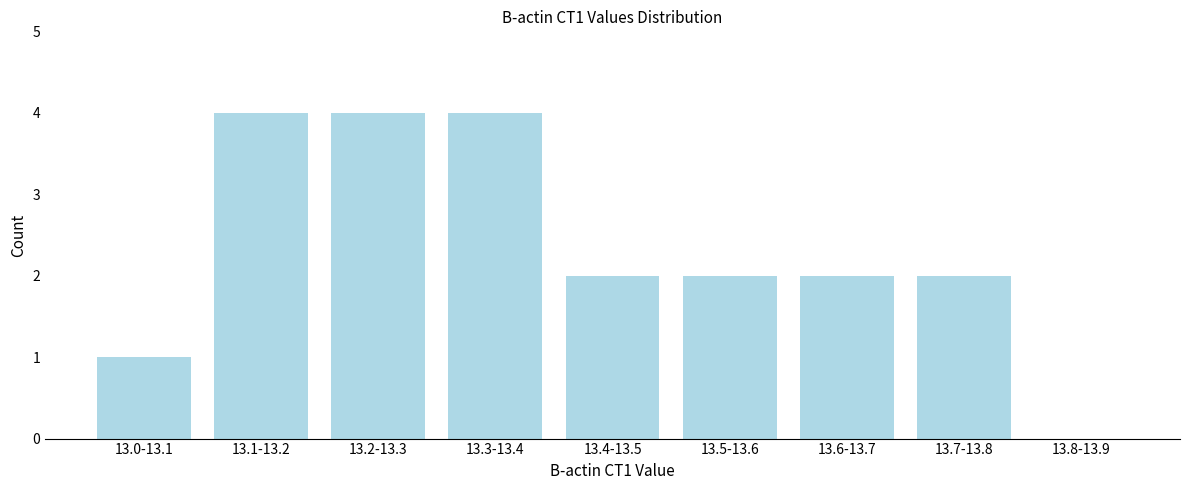

Reading left to right, transcribe all the data shown in this chart.

13.0-13.1=1	13.1-13.2=4	13.2-13.3=4	13.3-13.4=4	13.4-13.5=2	13.5-13.6=2	13.6-13.7=2	13.7-13.8=2	13.8-13.9=0